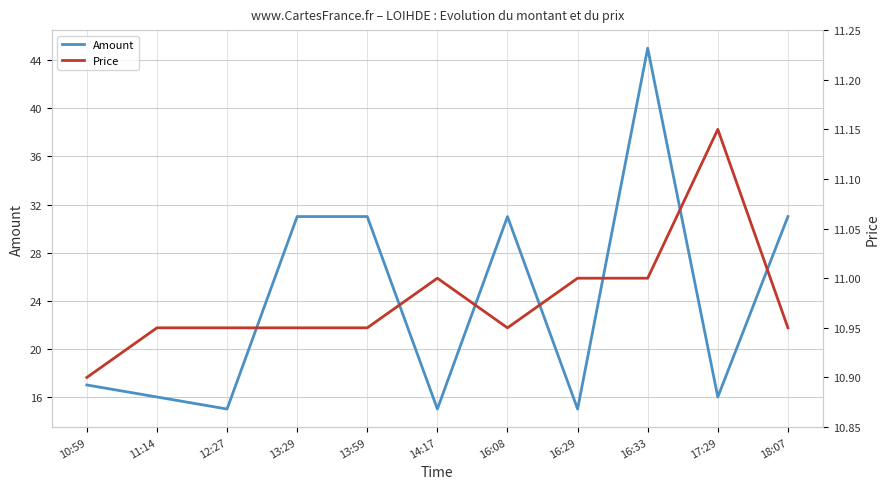

Which series changed the most between 12:27 and 16:08?

Amount